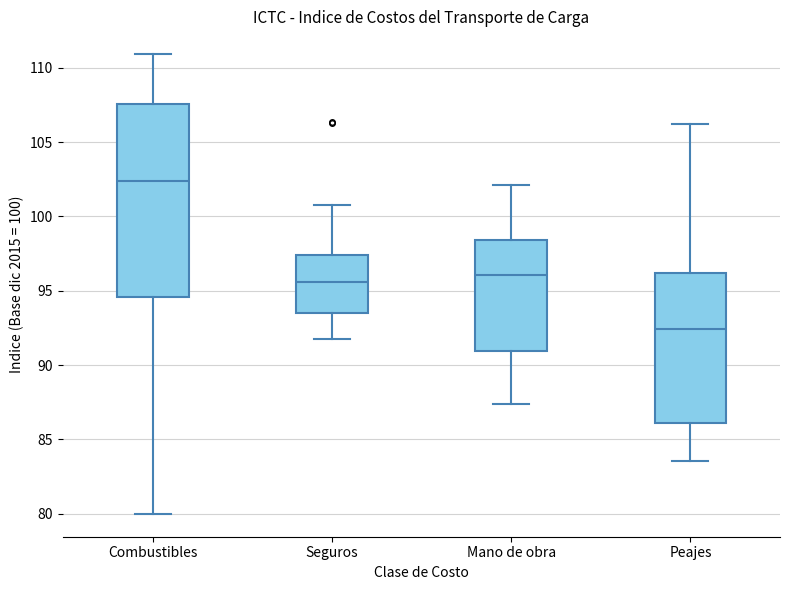

Where is the upper edge of the box for Seguros on the y-axis? The values are not printed on the chart, so give them approximately, as read against the axis.

97.5